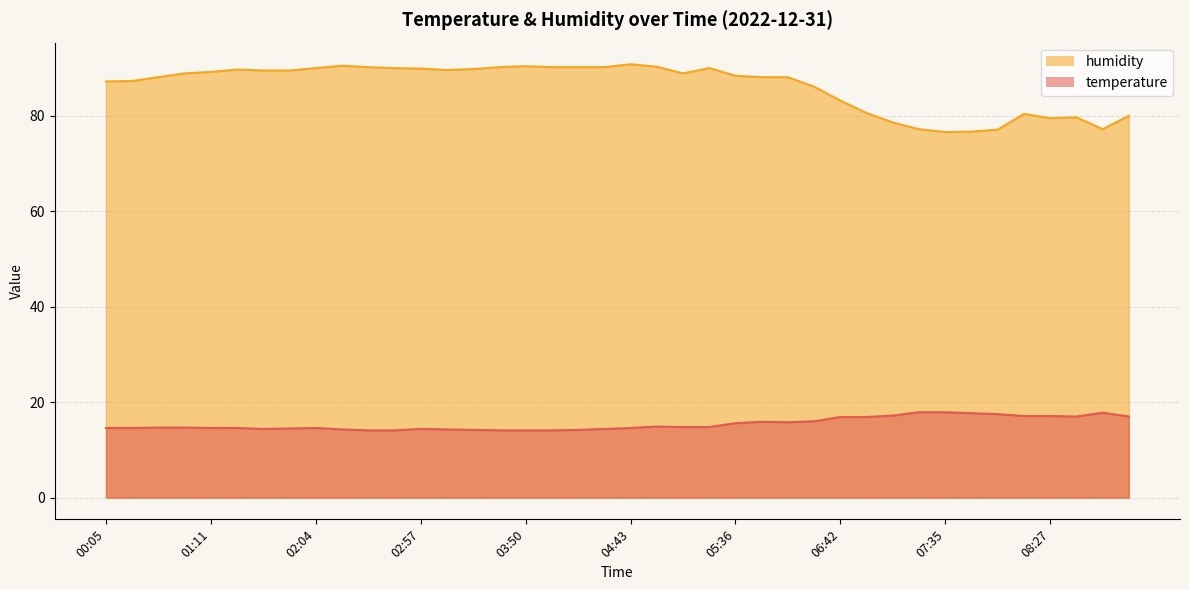

At 06:15, list the series in order from largest to smallest.

humidity, temperature